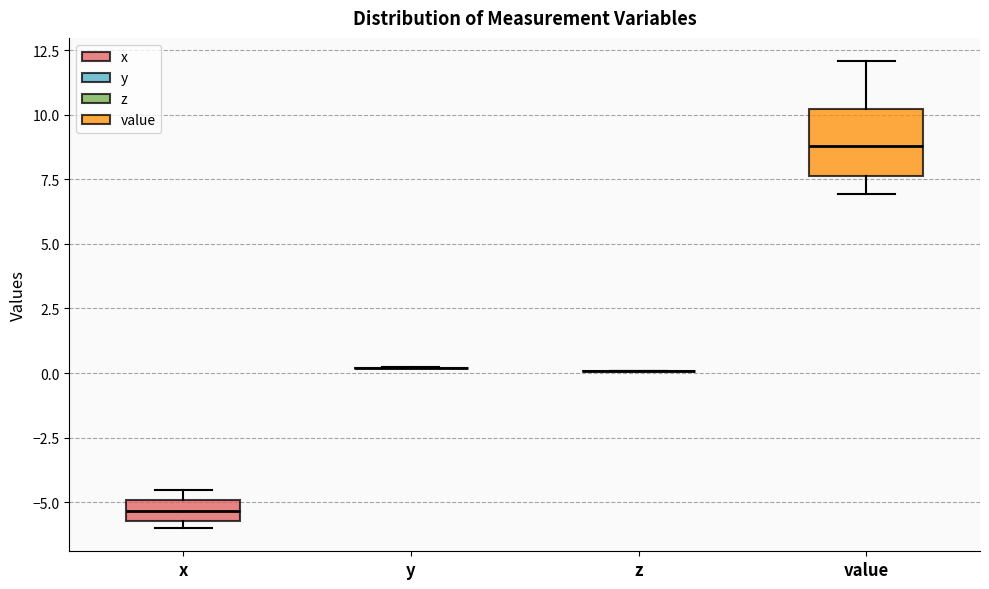

Reading left to right, transcribe this box plot: for each box, give where its median line is, the range the box spans, and where its two whiskers end, as read against the y-axis. The values are not printed on the chart, so give them approximately, as read against the axis.

x: median -5.5 (inside the box), box -5.5 to -5.0, whiskers -6.0 to -4.5
y: box collapsed to a line at 0.0, whiskers 0.0 to 0.0
z: box collapsed to a line at 0.0, whiskers 0.0 to 0.0
value: median 9.0, box 7.5 to 10.0, whiskers 7.0 to 12.0